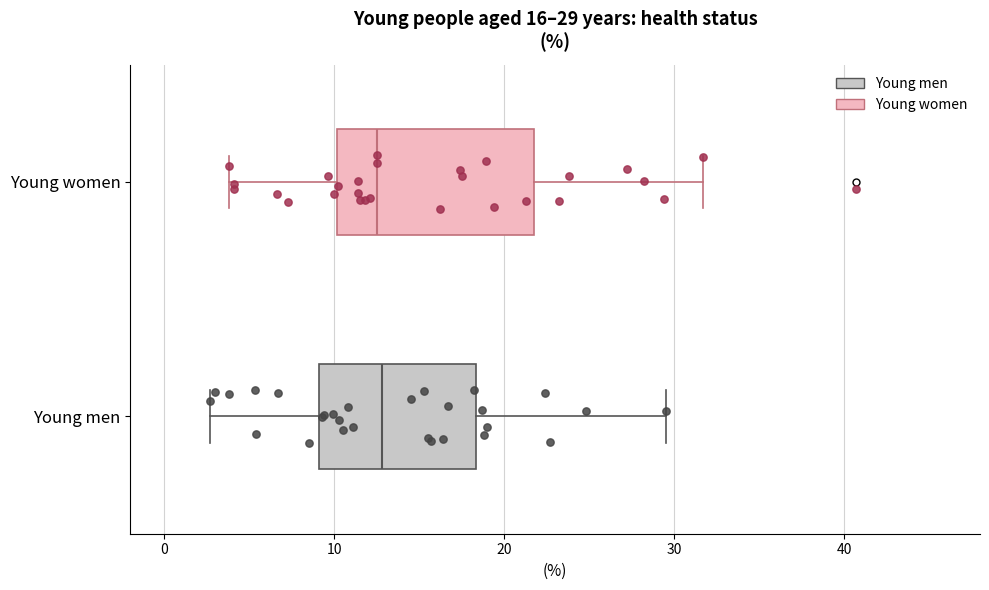

Which box is the widest, from its left edge to its right edge?

Young women